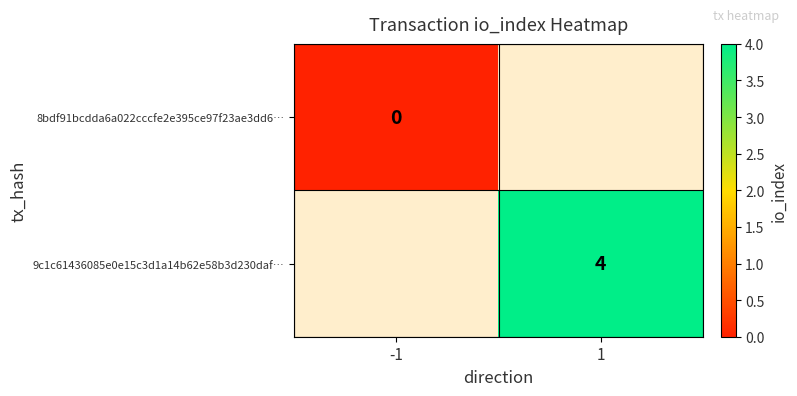

At which category does the chart reach its peak across all series?

1